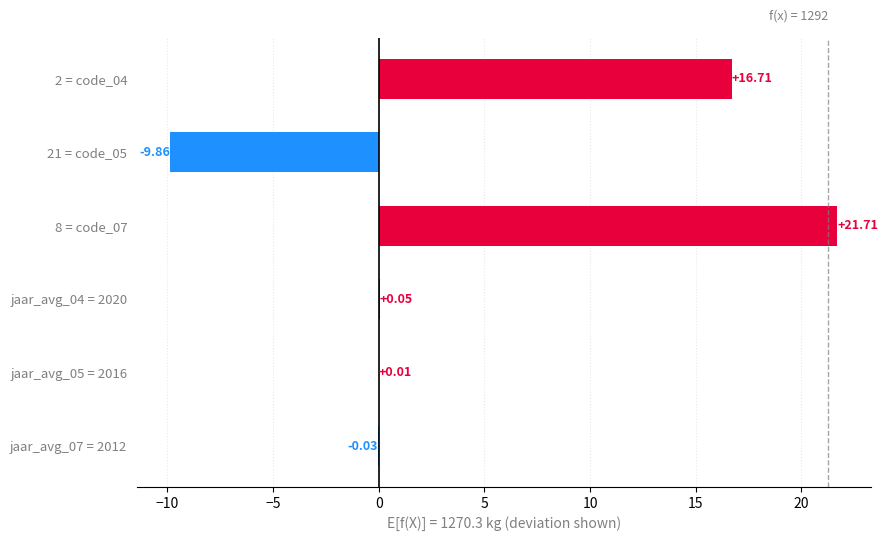

Are the bars horizontal?

Yes